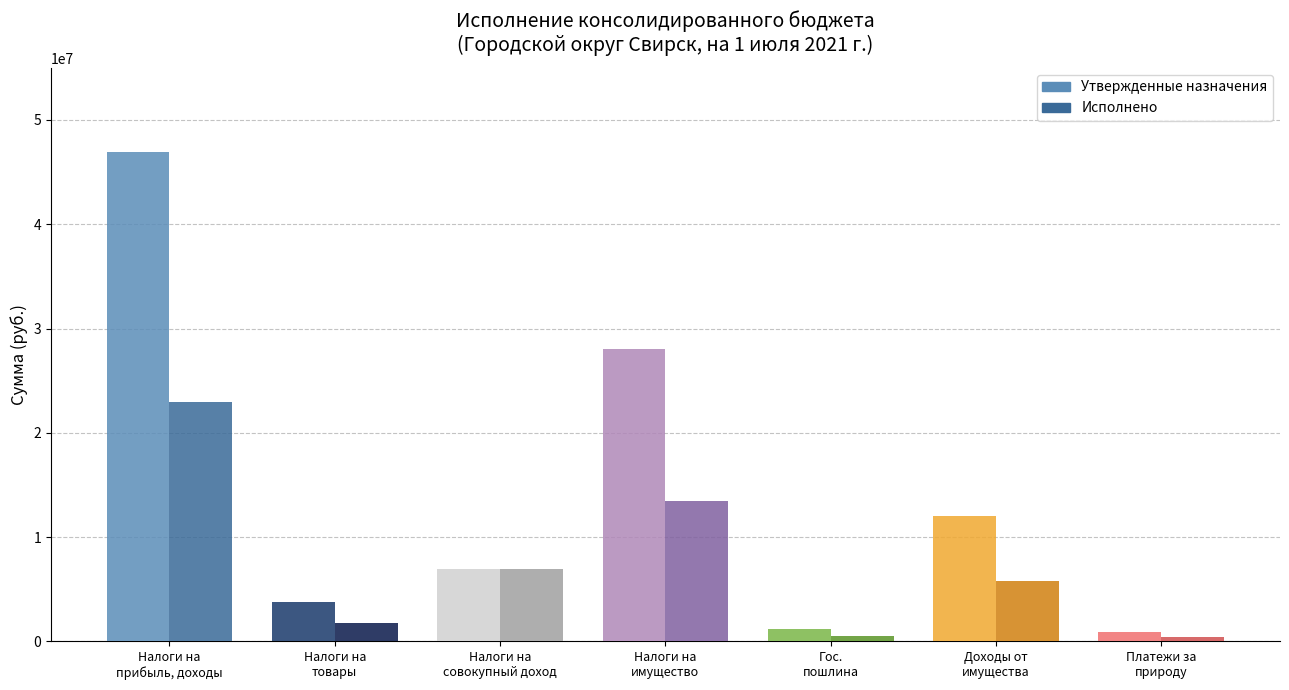

What is the greatest value displayed?

46943900.0